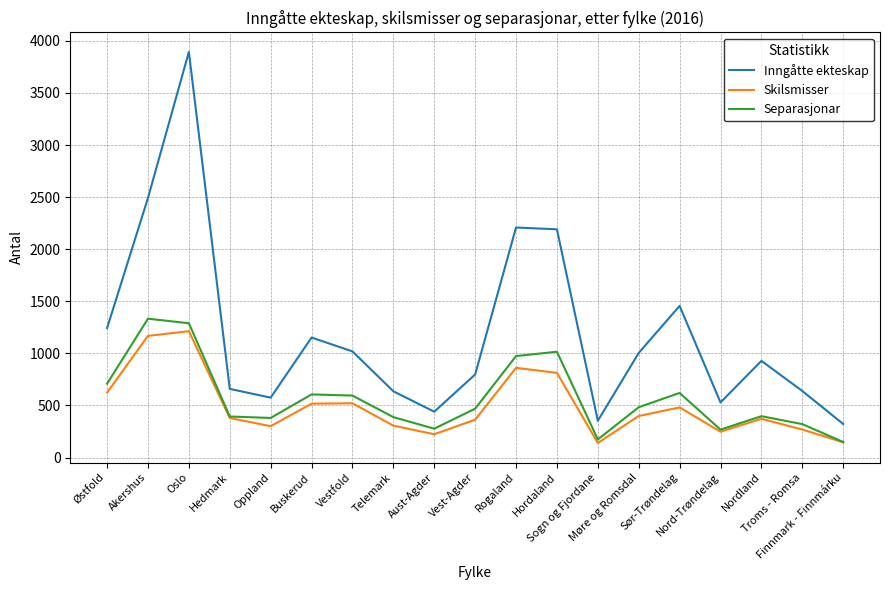

Which series has the widest spread of values?

Inngåtte ekteskap